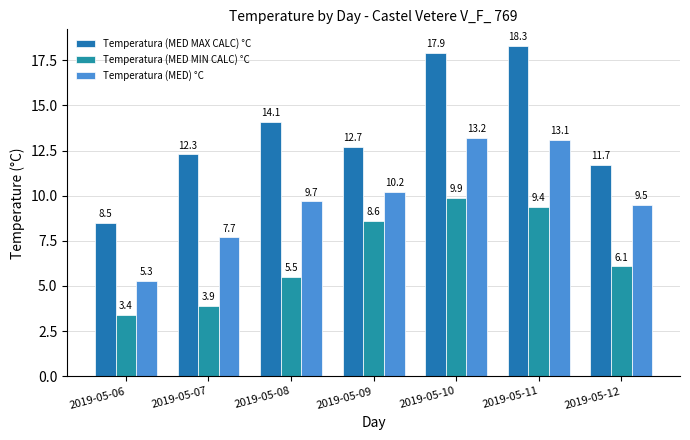

Reading left to right, transcribe all the data shown in this chart.

Temperatura (MED MAX CALC) °C: 2019-05-06=8.5	2019-05-07=12.3	2019-05-08=14.1	2019-05-09=12.7	2019-05-10=17.9	2019-05-11=18.3	2019-05-12=11.7
Temperatura (MED MIN CALC) °C: 2019-05-06=3.4	2019-05-07=3.9	2019-05-08=5.5	2019-05-09=8.6	2019-05-10=9.9	2019-05-11=9.4	2019-05-12=6.1
Temperatura (MED) °C: 2019-05-06=5.3	2019-05-07=7.7	2019-05-08=9.7	2019-05-09=10.2	2019-05-10=13.2	2019-05-11=13.1	2019-05-12=9.5